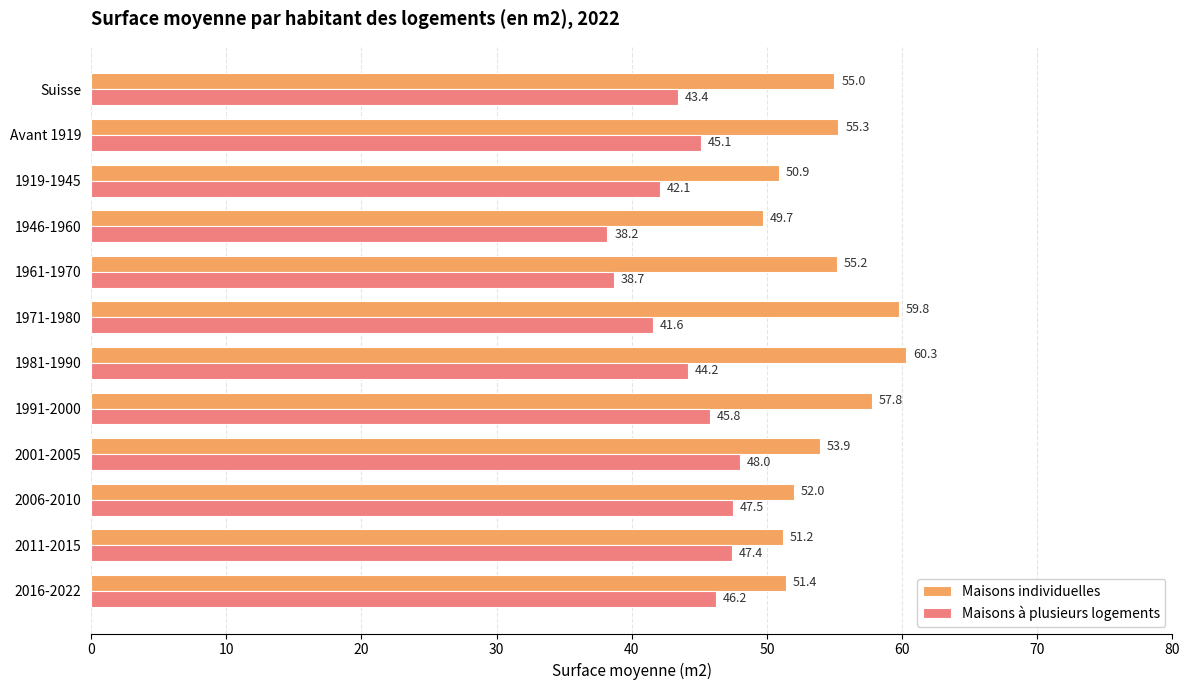

What is the approximate value of Maisons à plusieurs logements at 2001-2005?

48.0